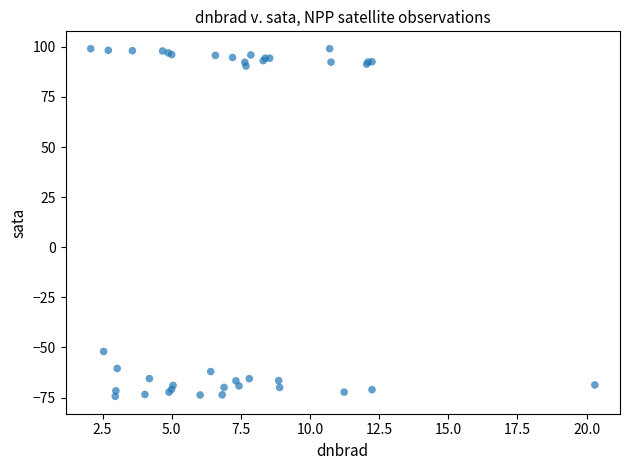

What Y value in the scatter plot is closest to 12?

-52.0